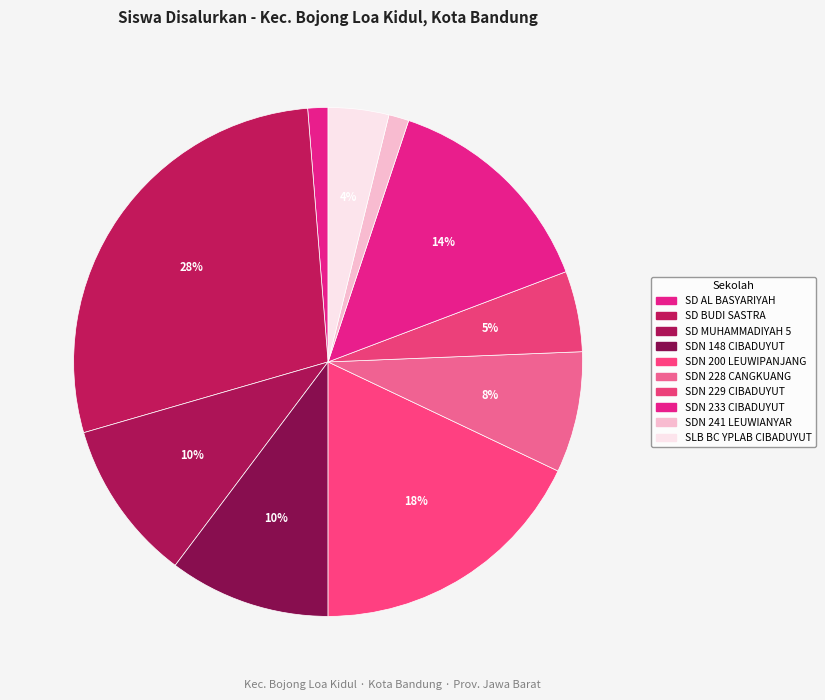

How many segments does this pie chart have?

10